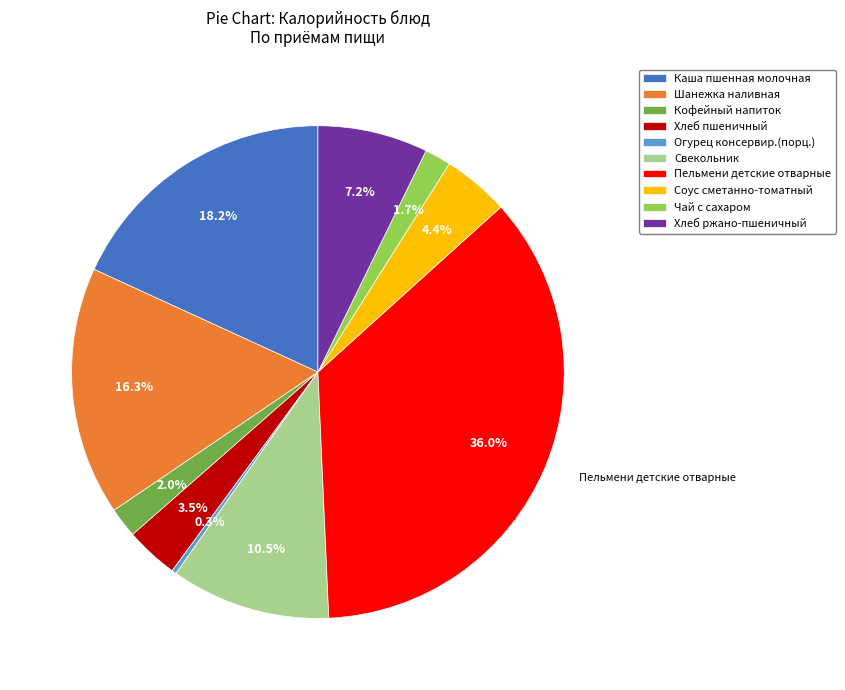

What percentage is the Каша пшенная молочная slice, to the nearest percent?

18%